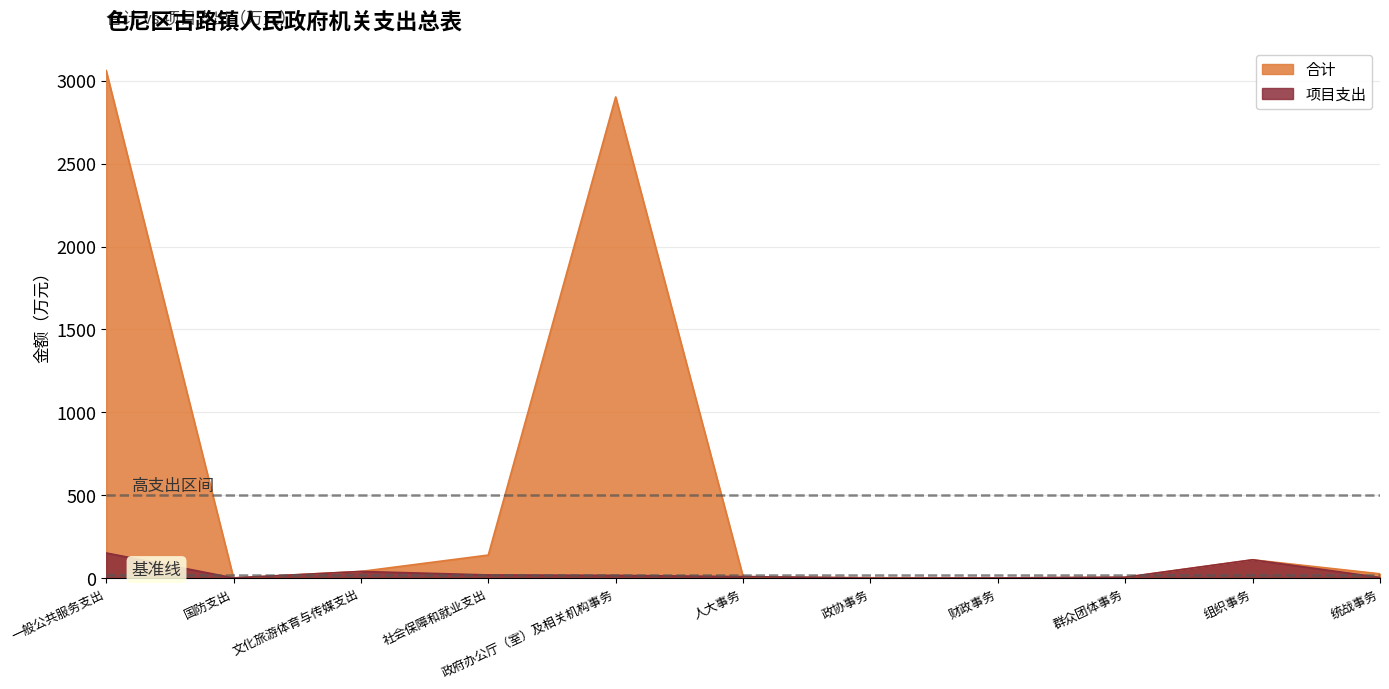

What is the total value across all series at 一般公共服务支出?

3214.1